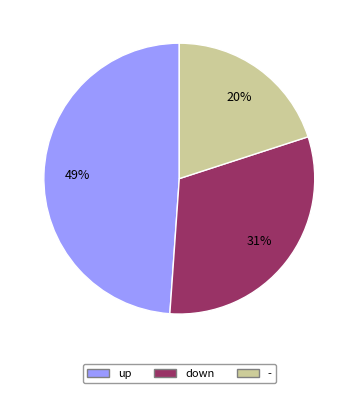

Is it true that - is 30% of the pie?

False